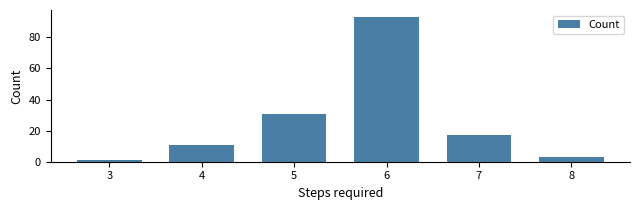

List the labels in order of value, smallest first.

3, 8, 4, 7, 5, 6